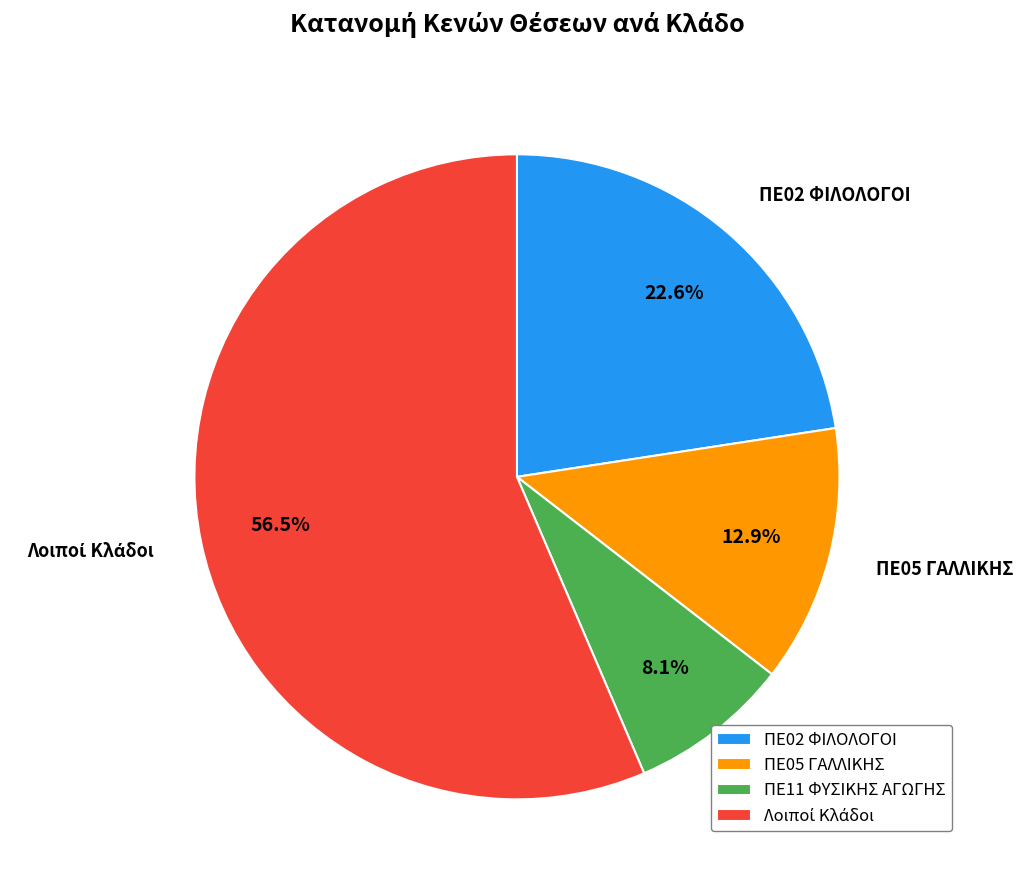

Does any single category account for the majority?

Yes